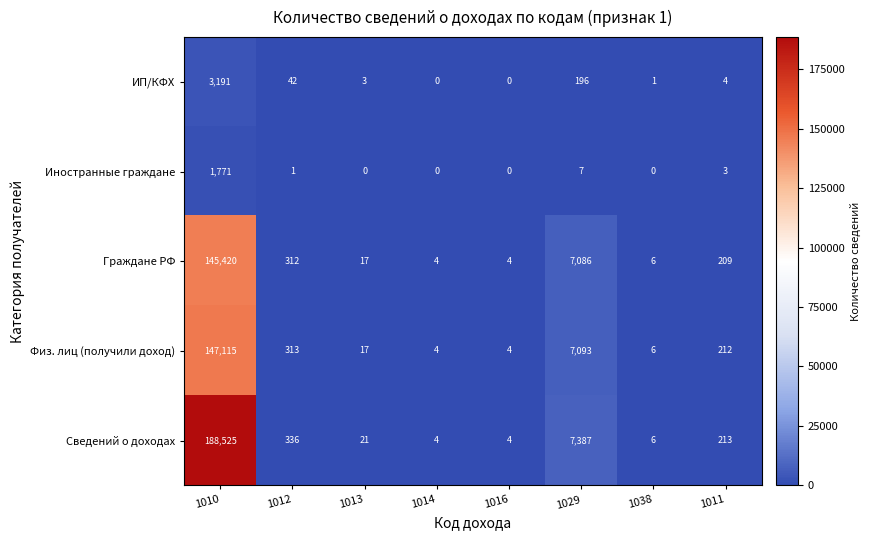

True or false: Сведений о доходах has a value of 2 at 1038.

False